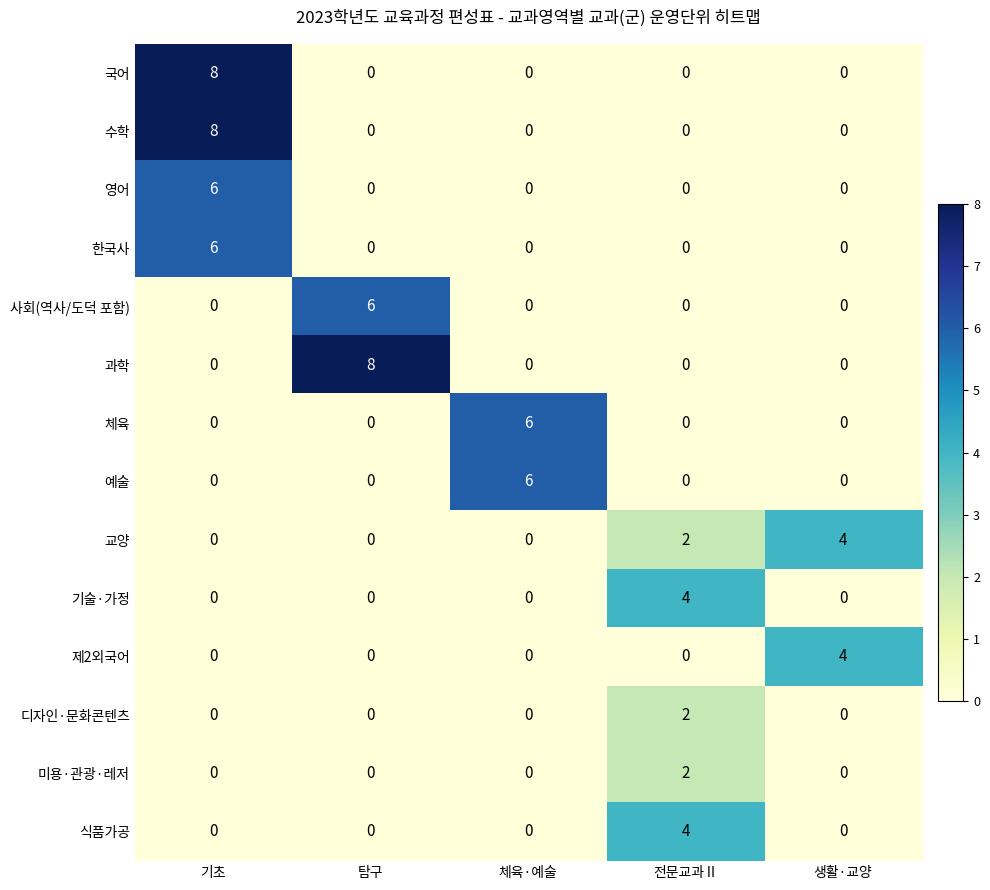

What is the greatest value displayed?

8